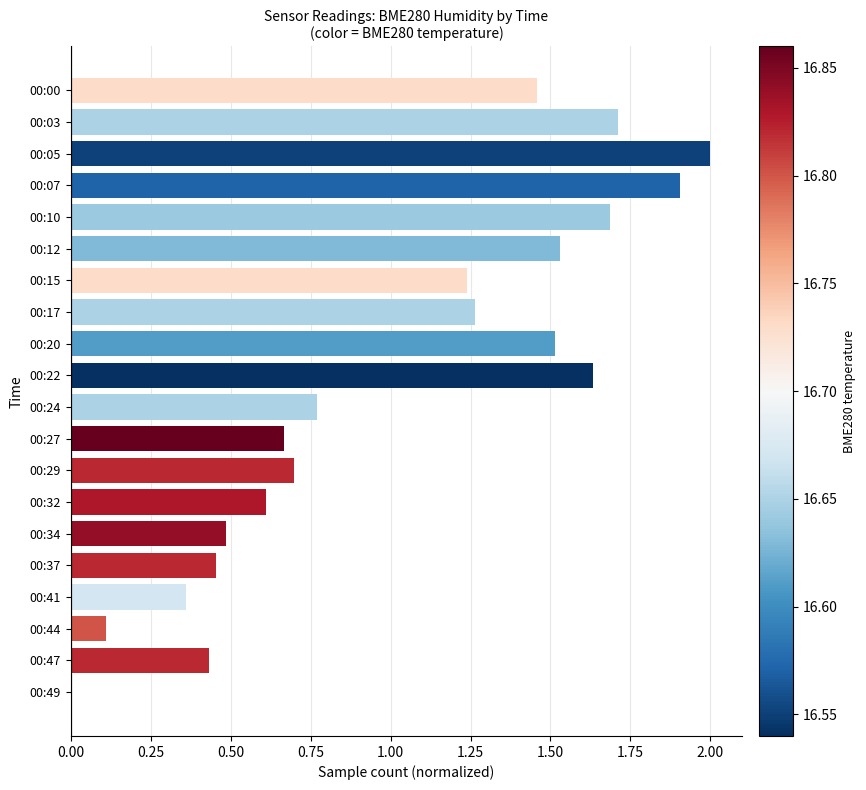

Which has a higher value, 00:44 or 00:24?

00:24